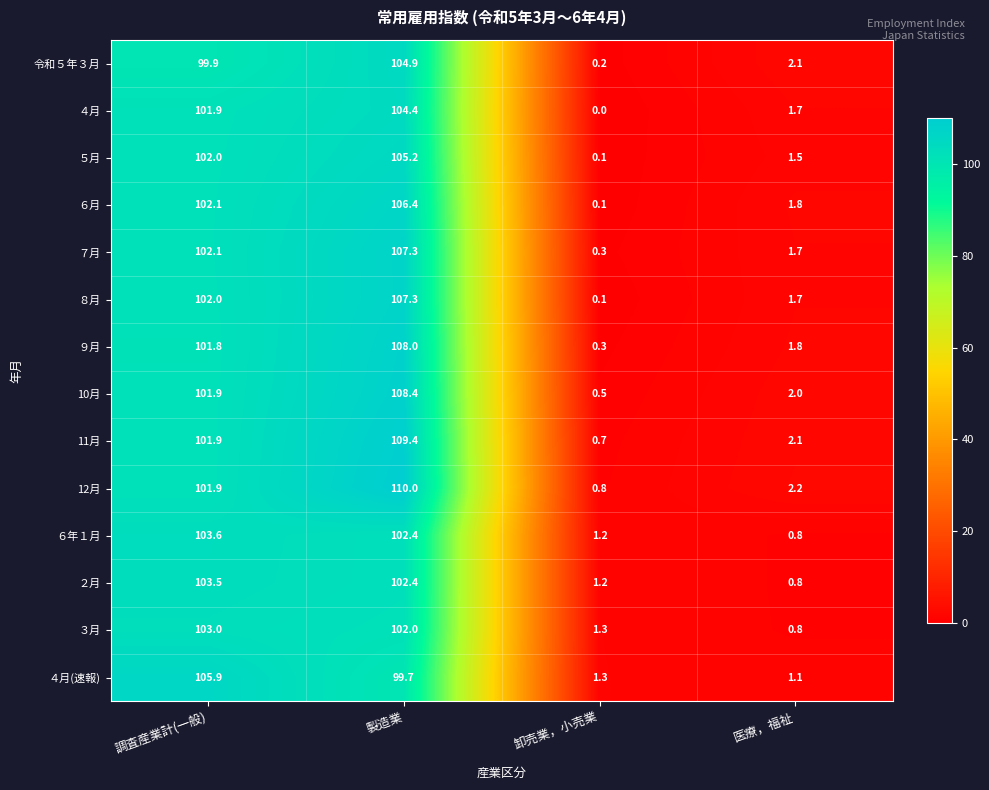

At which label is ８月 closest to 53?

調査産業計(一般)